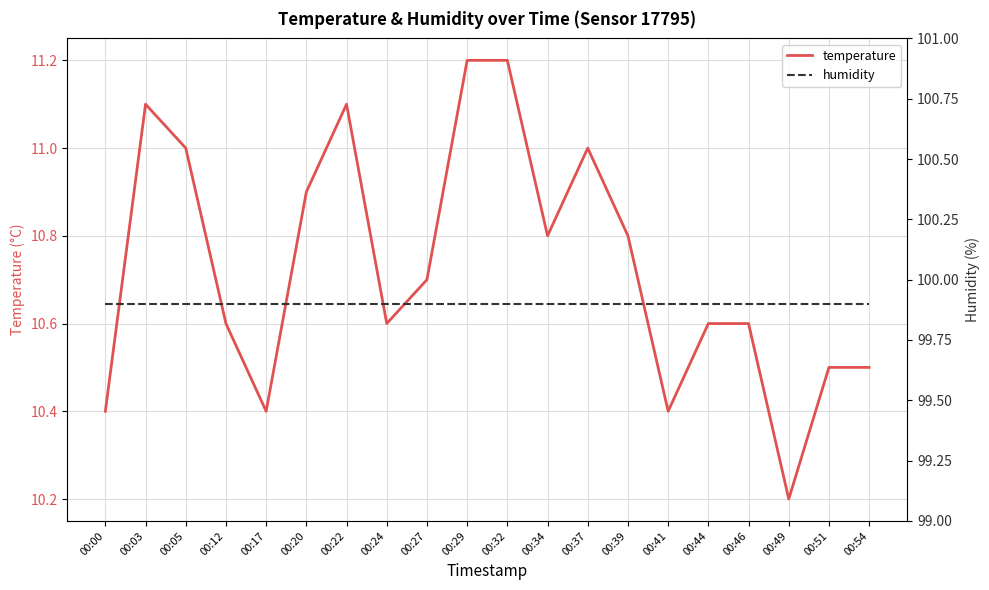

Where is temperature nearest to the value 10?

00:49